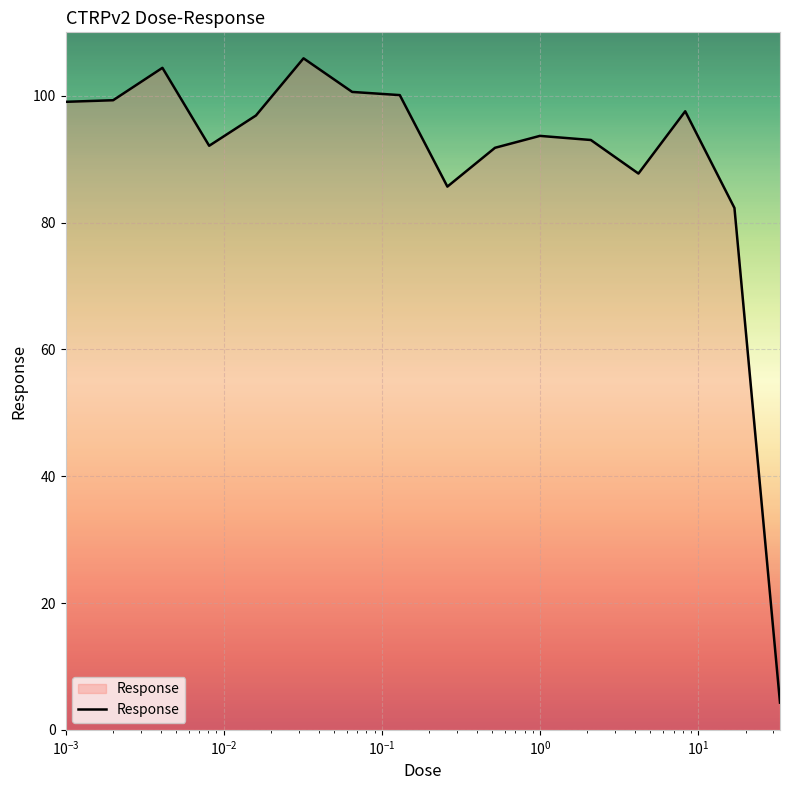

Does the chart have visible grid lines?

Yes